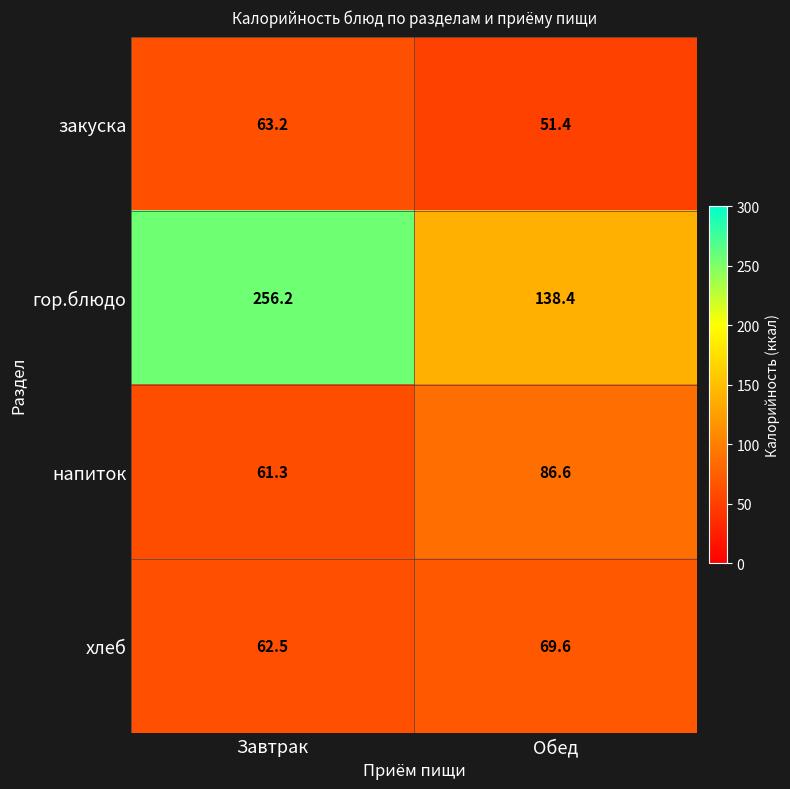

Reading left to right, what are all the values shown in this chart?

закуска: Завтрак=63.2	Обед=51.4
гор.блюдо: Завтрак=256.2	Обед=138.4
напиток: Завтрак=61.3	Обед=86.6
хлеб: Завтрак=62.5	Обед=69.6